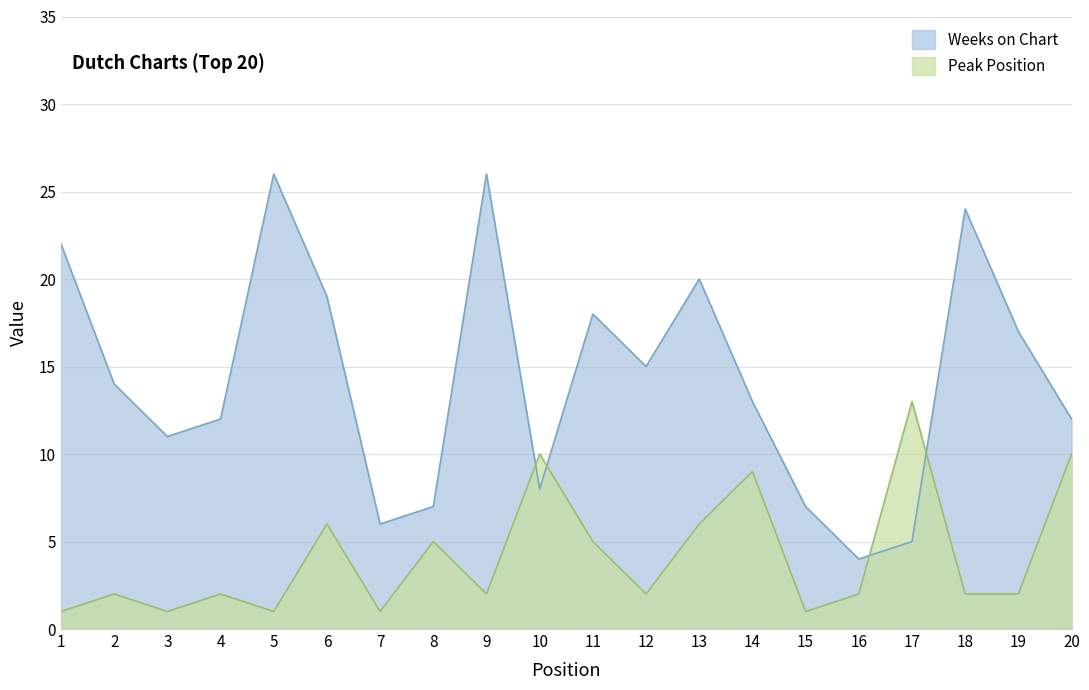

List the labels in order of Peak Position value, largest first.

17, 10, 20, 14, 6, 13, 8, 11, 2, 4, 9, 12, 16, 18, 19, 1, 3, 5, 7, 15